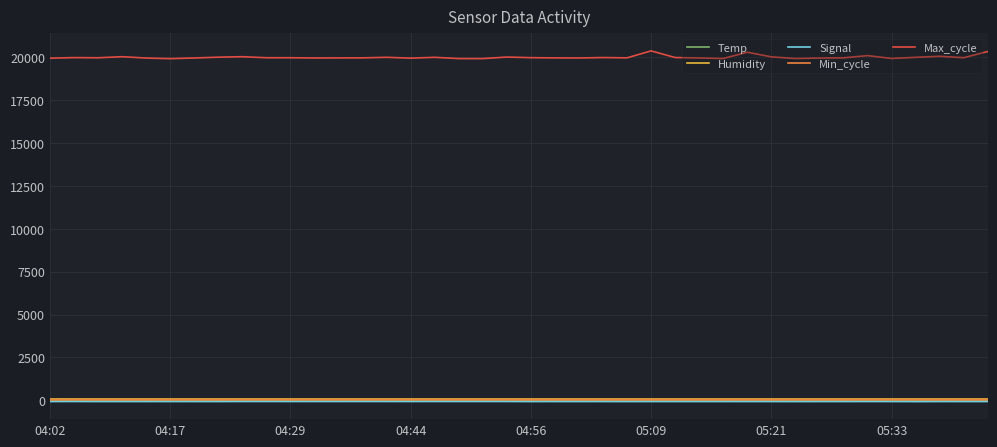

What is the maximum value shown in the chart?

20375.0